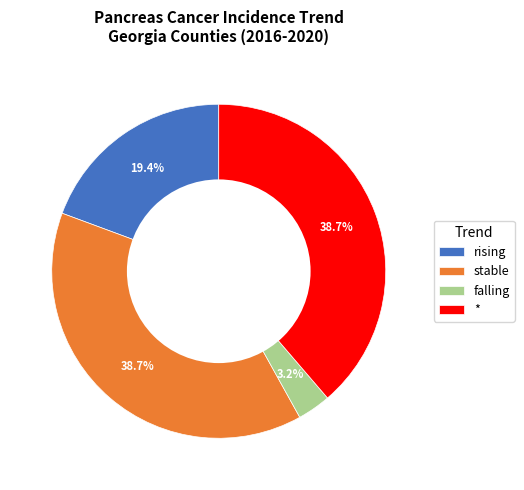

Which has a higher value, stable or rising?

stable